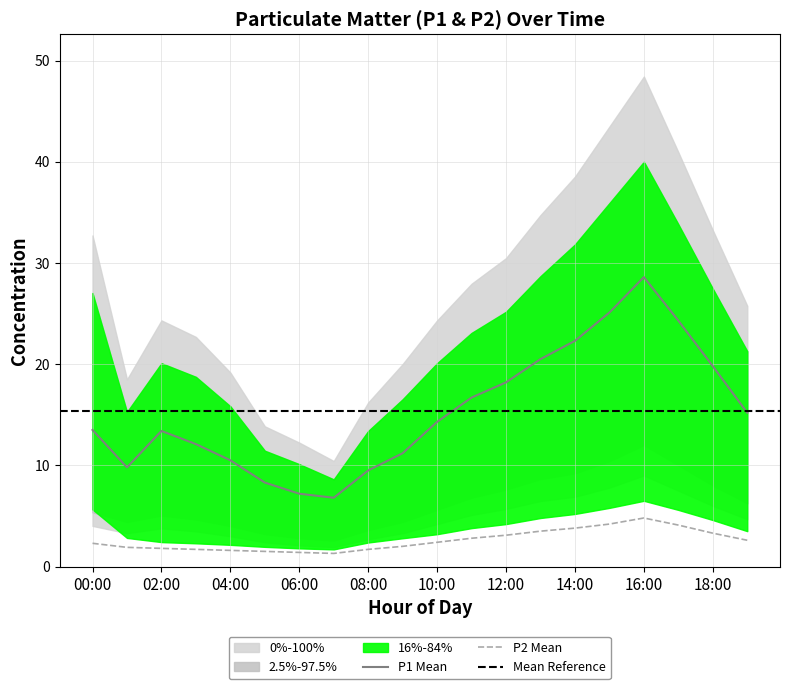

Between 13:00 and 10:00, which is larger?

13:00